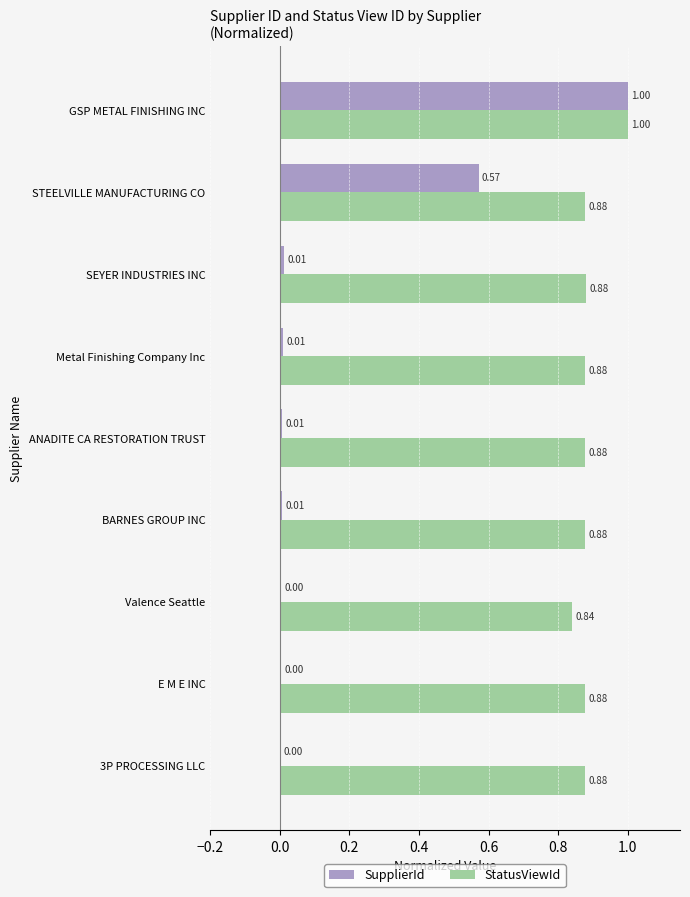

At which label is StatusViewId closest to 0?

Valence Seattle